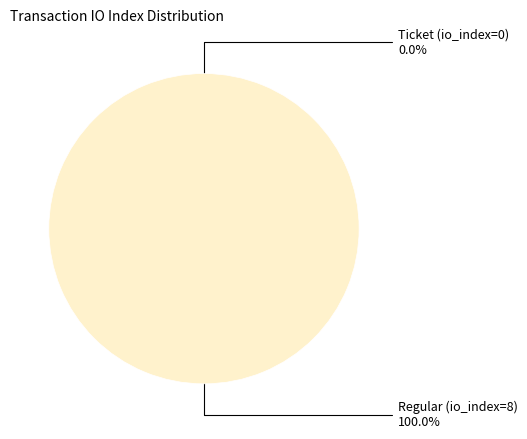

True or false: Regular (io_index=8) accounts for 88% of the total.

False